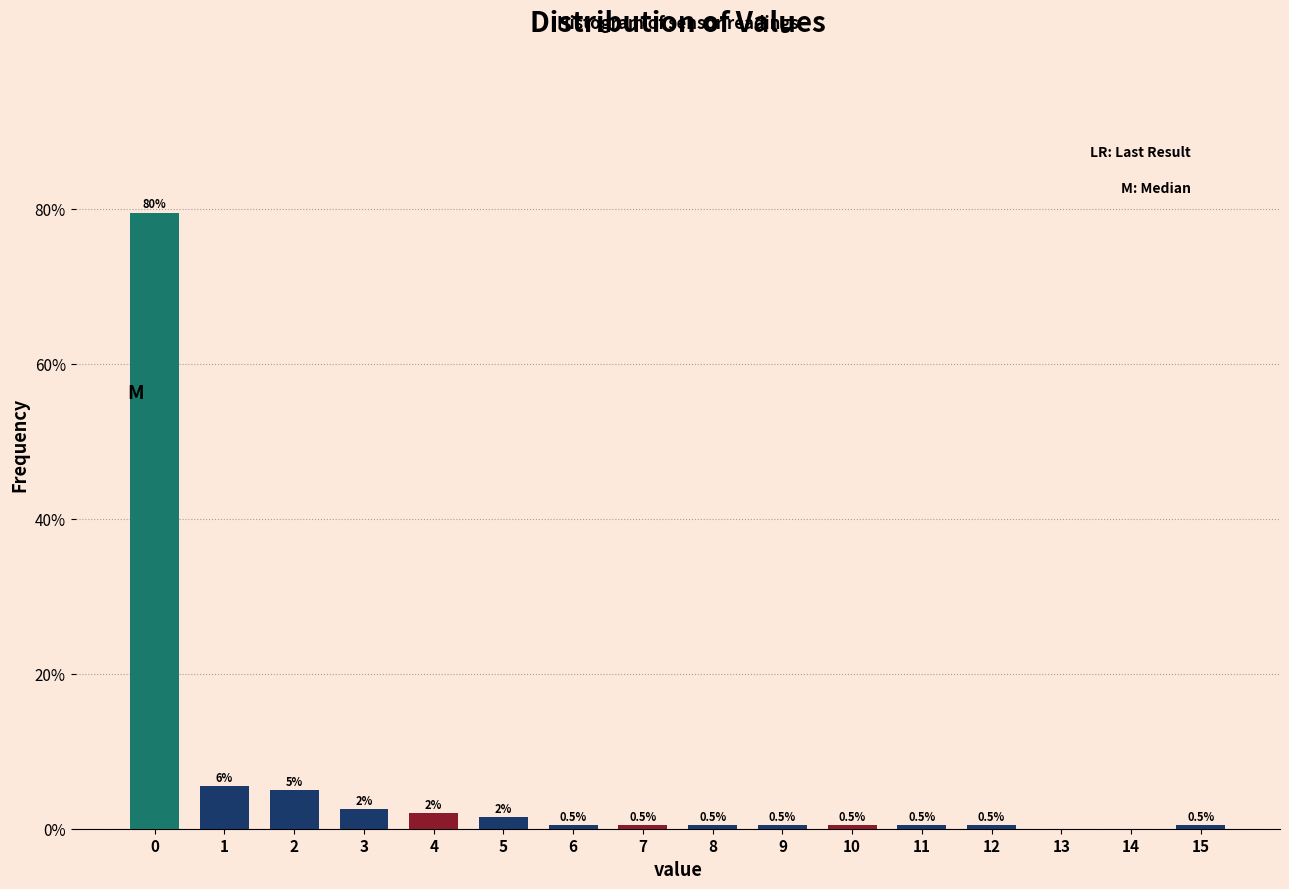

Reading right to left, transcribe all the data shown in this chart.

15=0.5	14=0.0	13=0.0	12=0.5	11=0.5	10=0.5	9=0.5	8=0.5	7=0.5	6=0.5	5=1.5	4=2.0	3=2.5	2=5.0	1=5.5	0=79.5